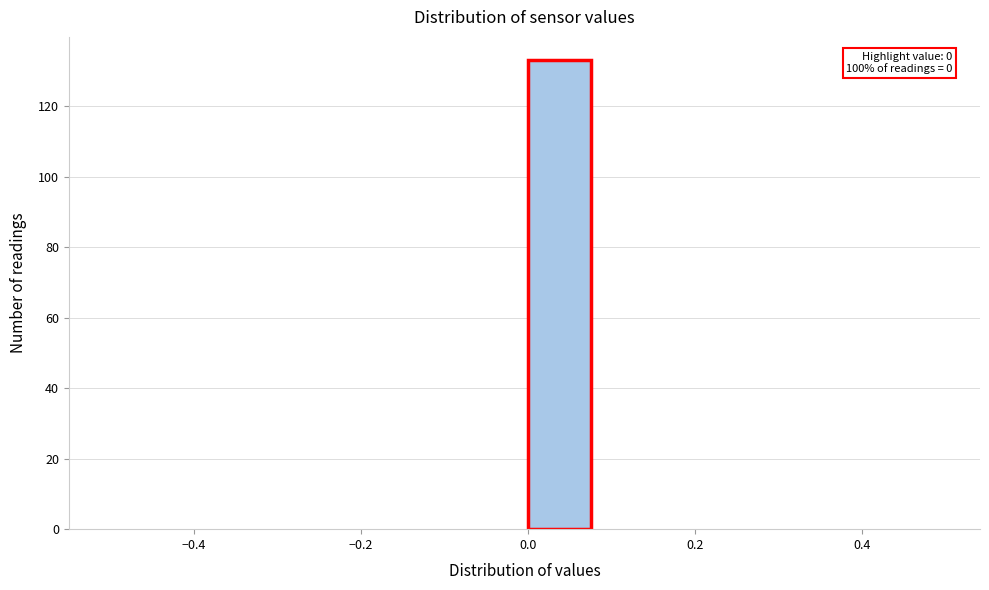

Over which range of the x-axis is the bar tallest?

0.00 to 0.08